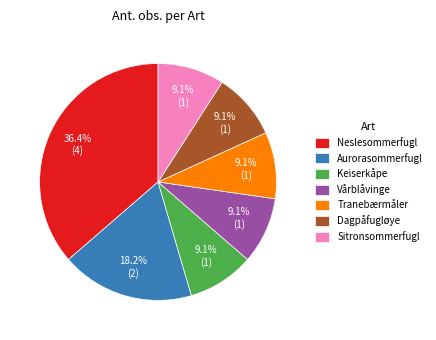

Combined, what portion of the pie is Aurorasommerfugl and Sitronsommerfugl?

27.3%